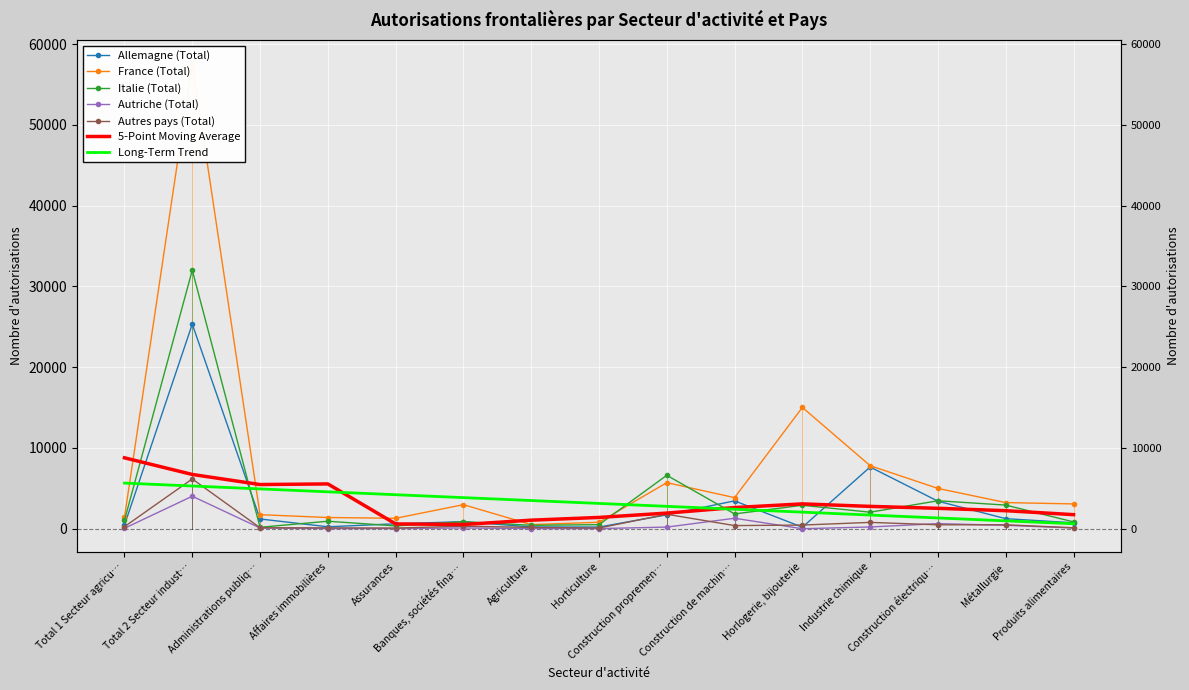

True or false: France (Total) and Autriche (Total) intersect in this chart.

False